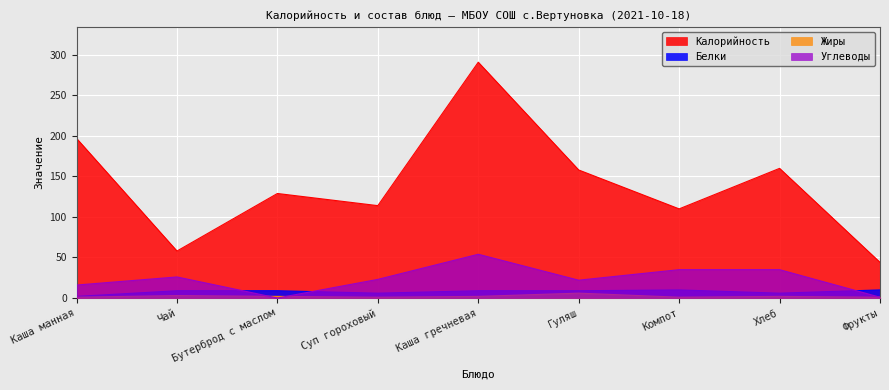

Is it true that Белки equals 10 at Компот?

True